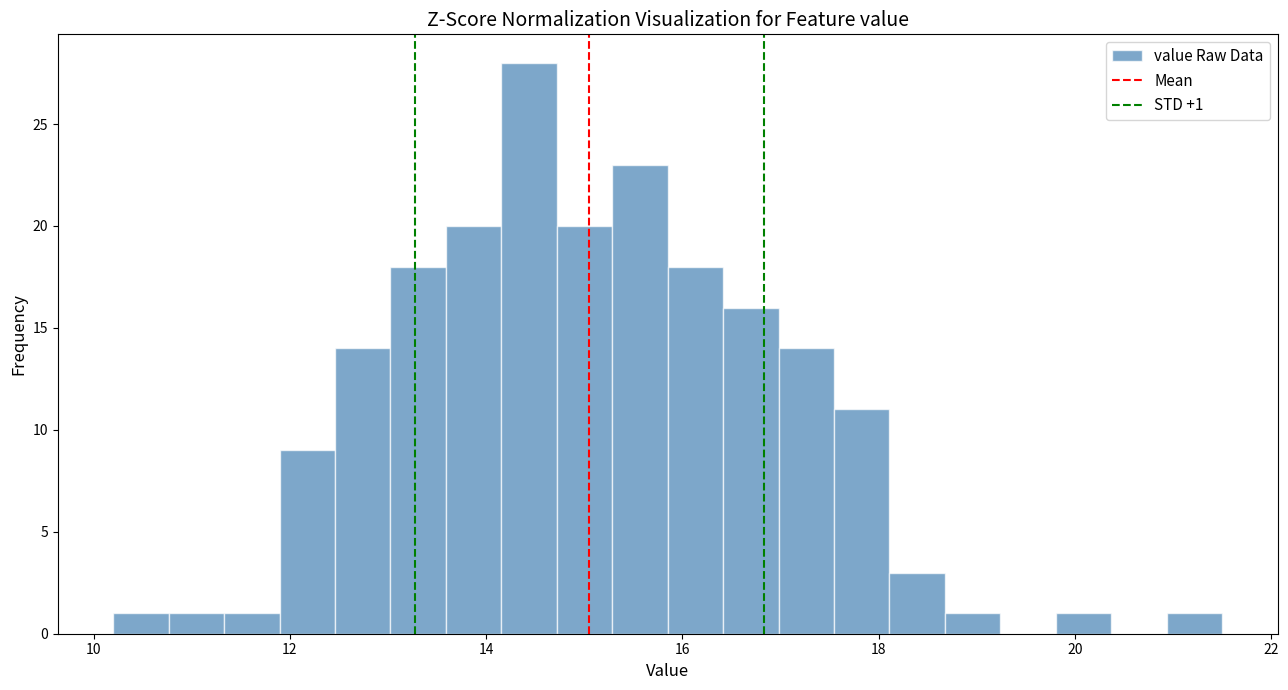

Read against the x-axis, roughly where is the centre of the tallest bar?

14.4